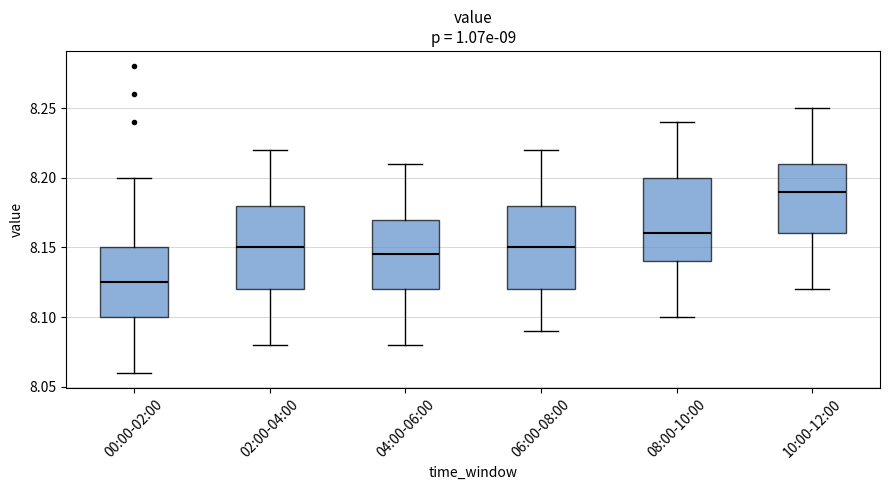

Reading left to right, transcribe this box plot: for each box, give where its median line is, the range the box spans, and where its two whiskers end, as read against the y-axis. The values are not printed on the chart, so give them approximately, as read against the axis.

00:00-02:00: median 8.125, box 8.100 to 8.150, whiskers 8.060 to 8.200
02:00-04:00: median 8.150, box 8.120 to 8.180, whiskers 8.080 to 8.220
04:00-06:00: median 8.145, box 8.120 to 8.170, whiskers 8.080 to 8.210
06:00-08:00: median 8.150, box 8.120 to 8.180, whiskers 8.090 to 8.220
08:00-10:00: median 8.160, box 8.140 to 8.200, whiskers 8.100 to 8.240
10:00-12:00: median 8.190, box 8.160 to 8.210, whiskers 8.120 to 8.250